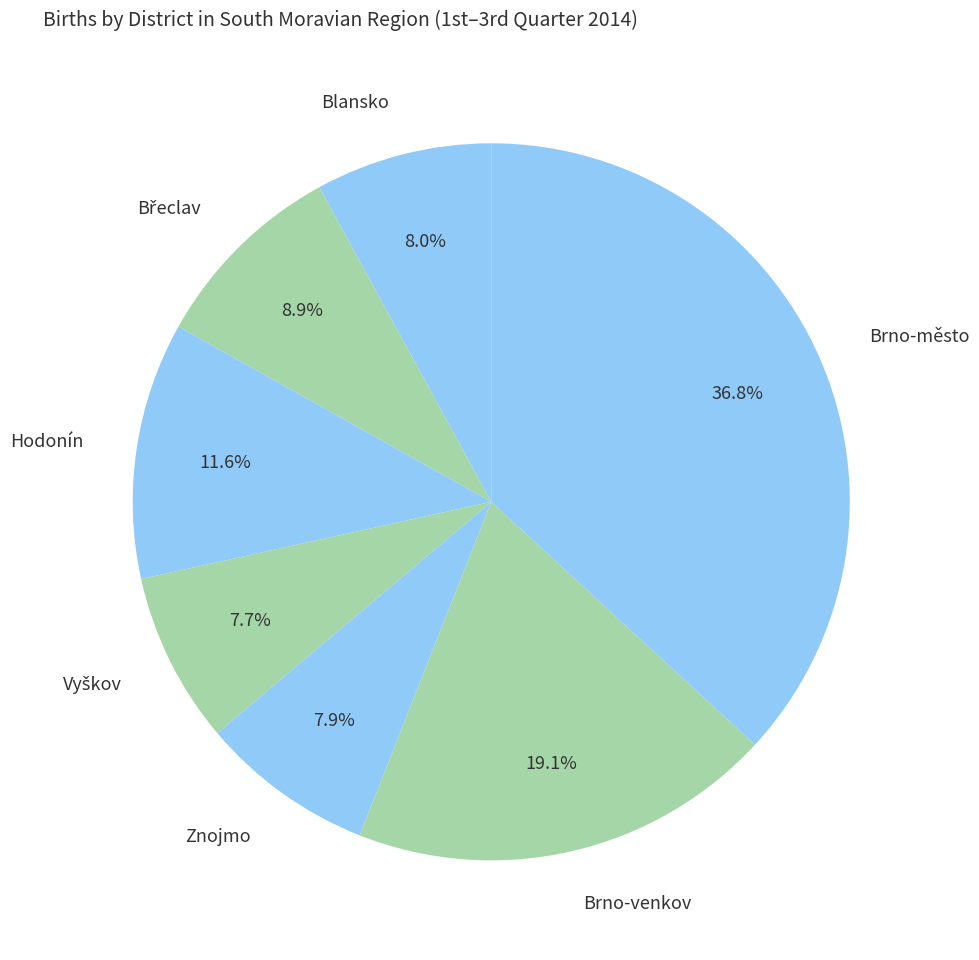

How many slices are in this pie chart?

7